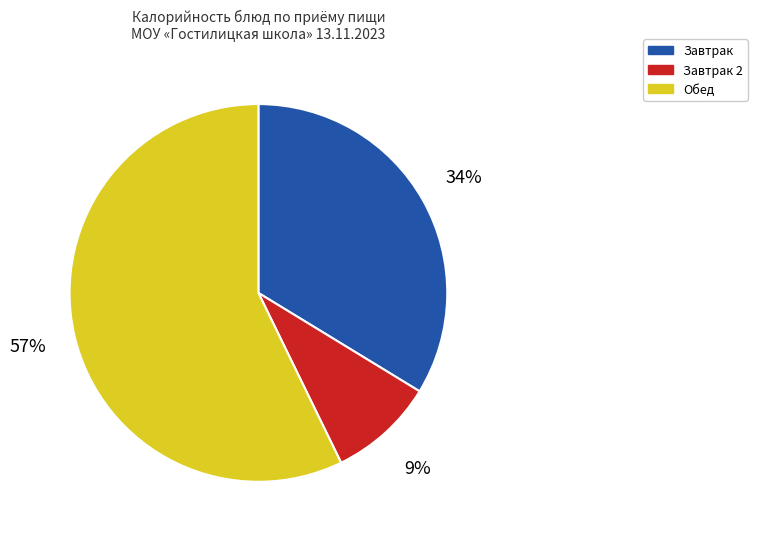

To the nearest percent, what is the difference between the largest and smallest slice percentages?

48%